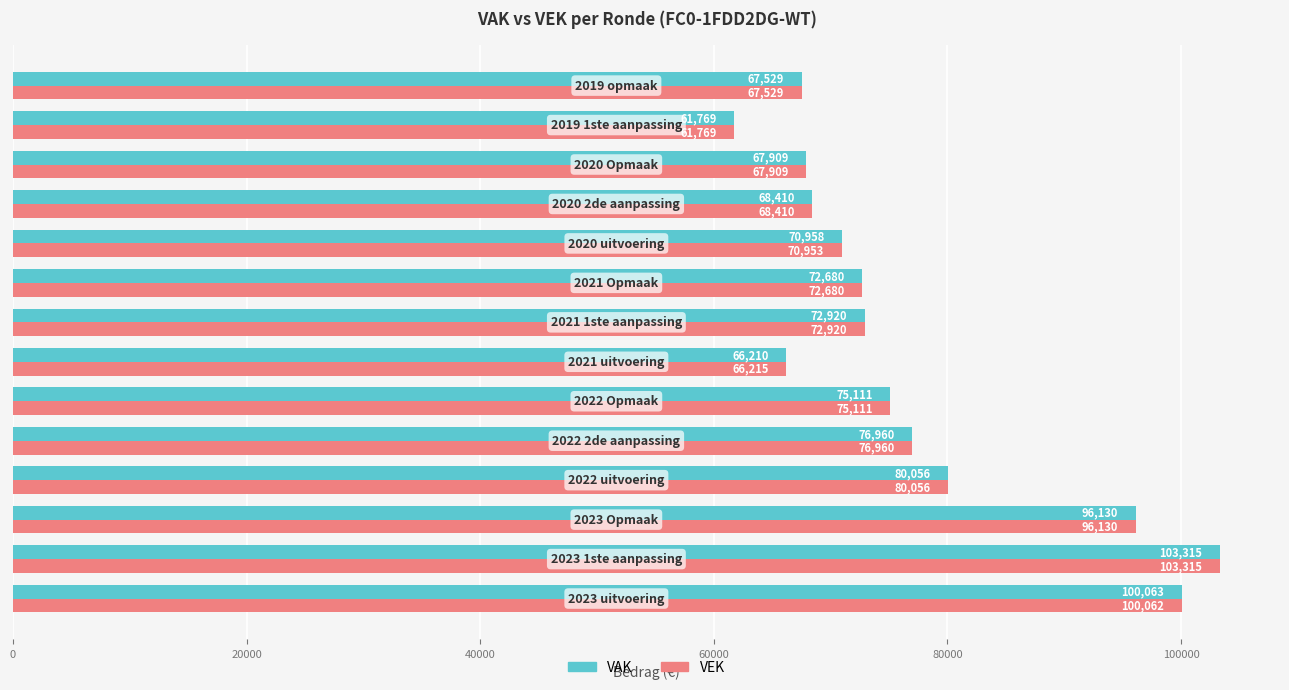

What is the average value of the VAK series?

77144